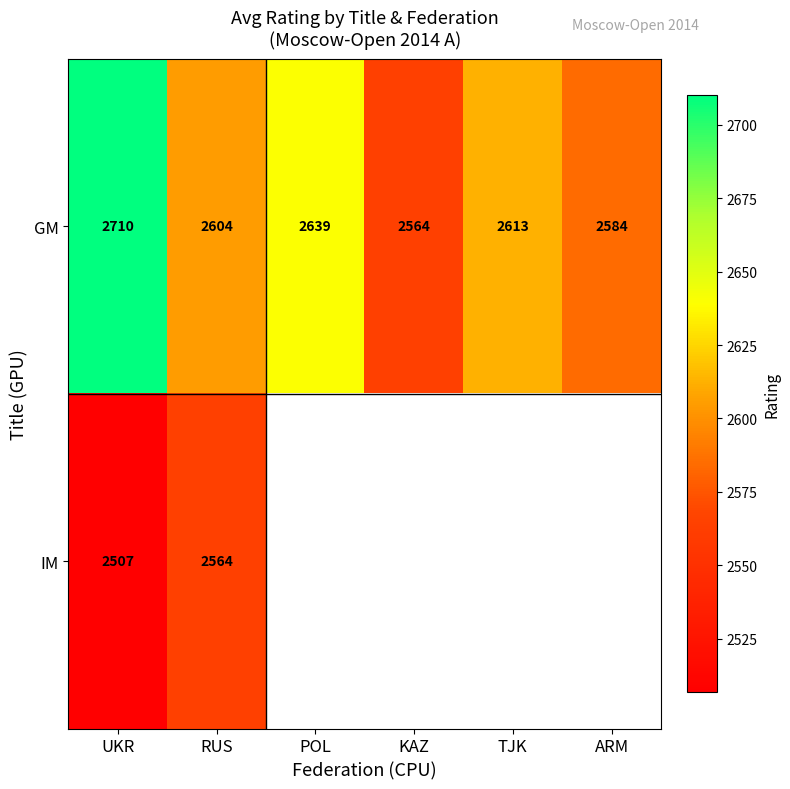

Which category has the highest value in the GM series?

UKR